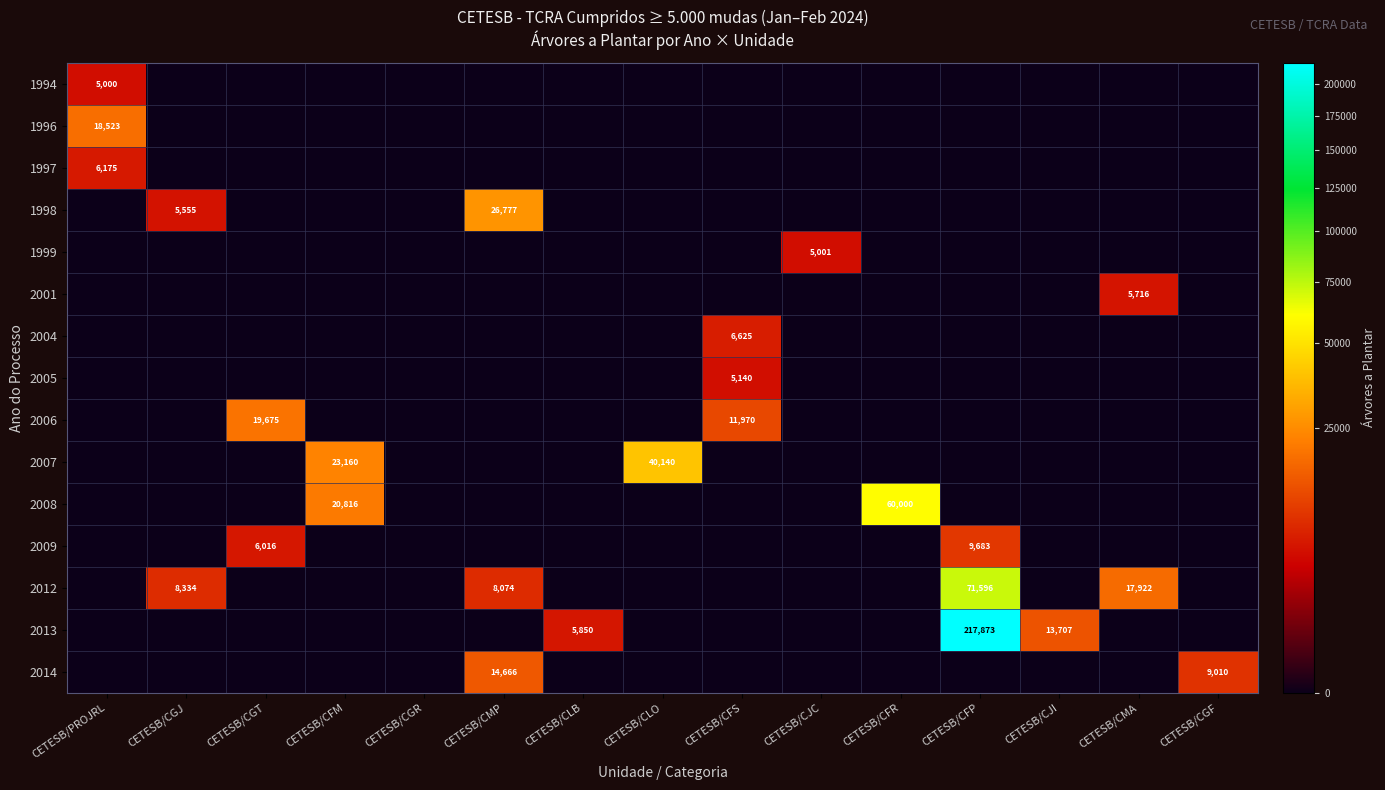

What is the total value across all series at CETESB/CJI?

13707